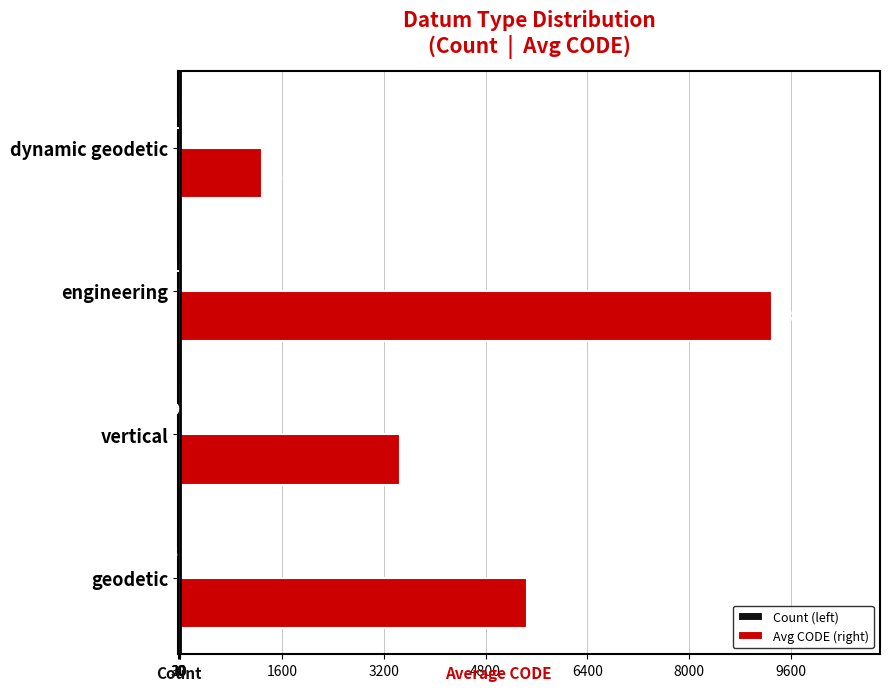

List the series in order of their overall mean, highest first.

Avg CODE (right), Count (left)